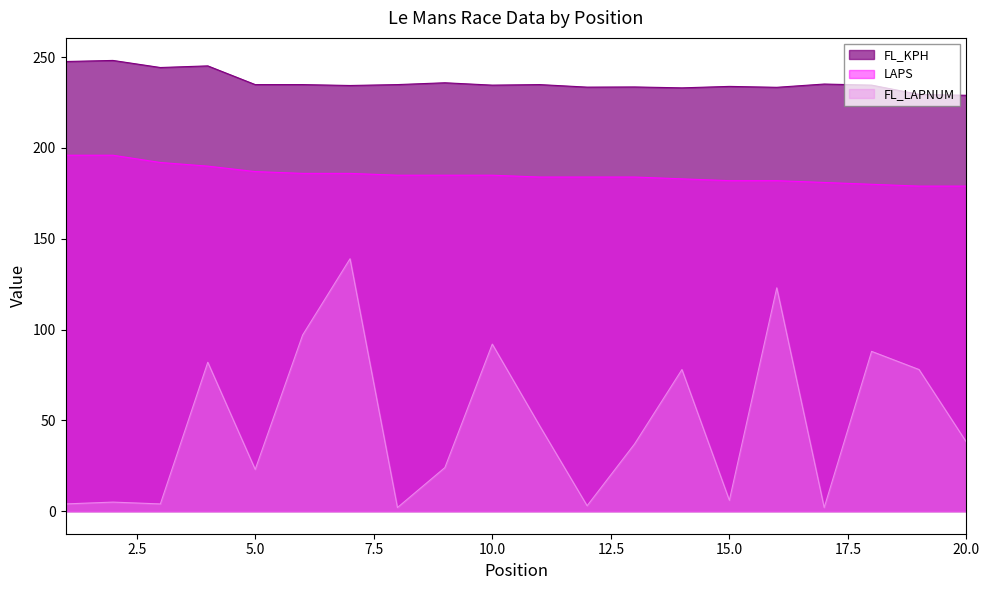

Which category has the lowest value in the LAPS series?

19